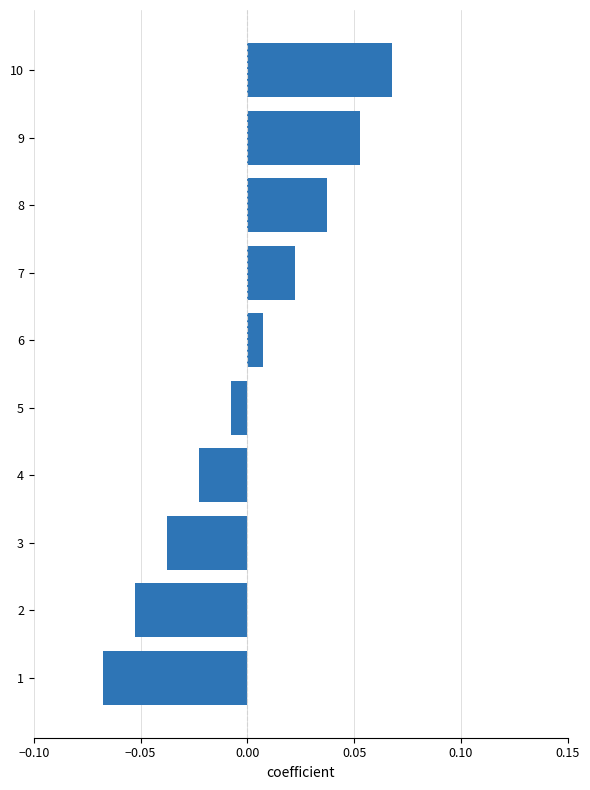

Rank the categories by value from lowest to highest.

1, 2, 3, 4, 5, 6, 7, 8, 9, 10